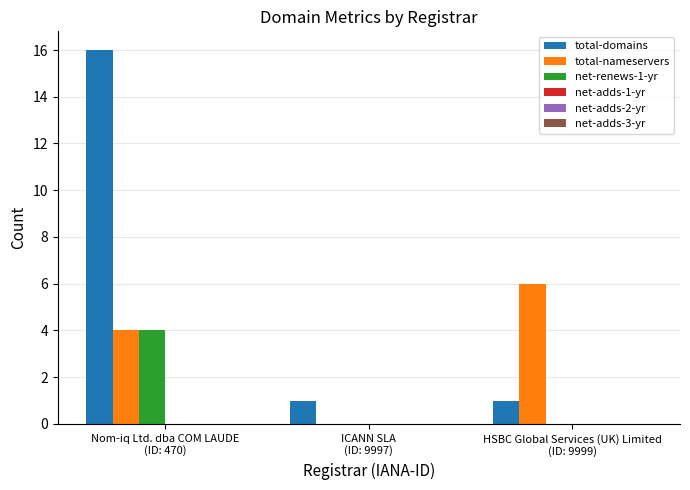

Which series has the largest total across all categories?

total-domains